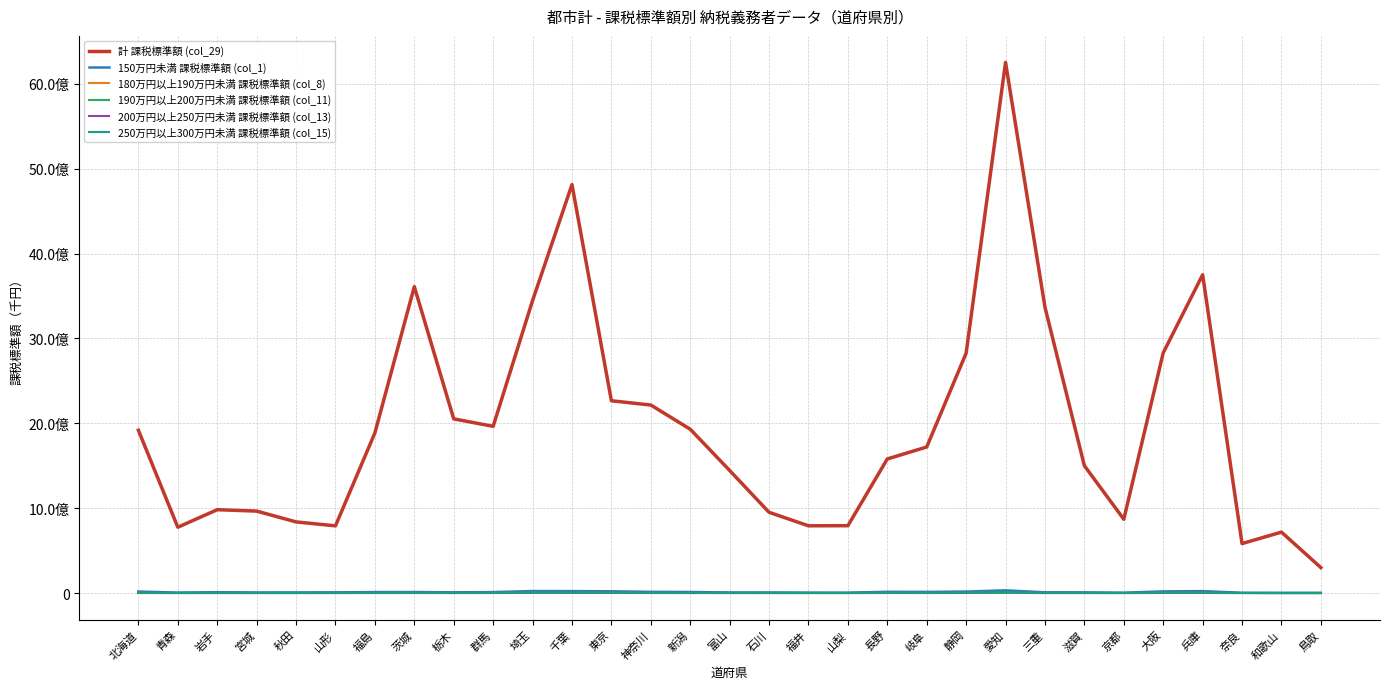

List the series in order of their peak value, lowest first.

180万円以上190万円未満 課税標準額 (col_8), 190万円以上200万円未満 課税標準額 (col_11), 200万円以上250万円未満 課税標準額 (col_13), 250万円以上300万円未満 課税標準額 (col_15), 150万円未満 課税標準額 (col_1), 計 課税標準額 (col_29)